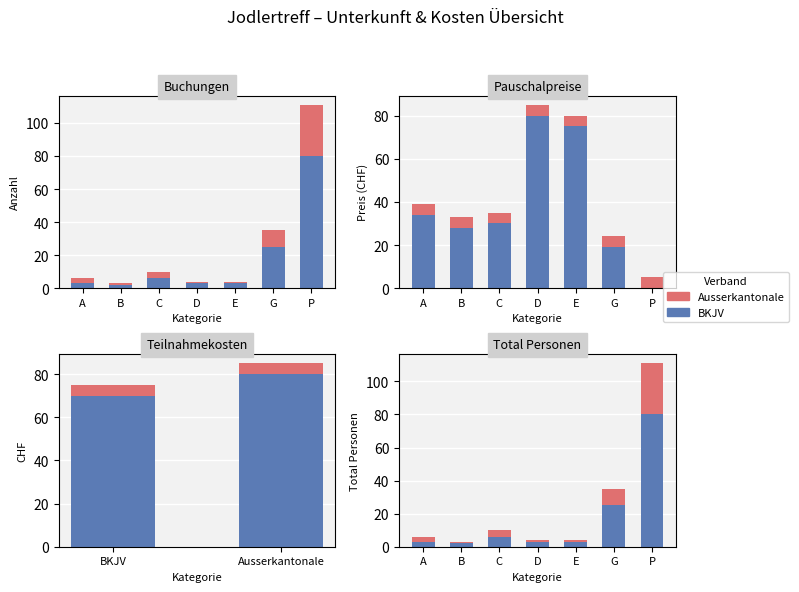

Rank the series by their maximum value, from lowest to highest.

Ausserkantonale, BKJV